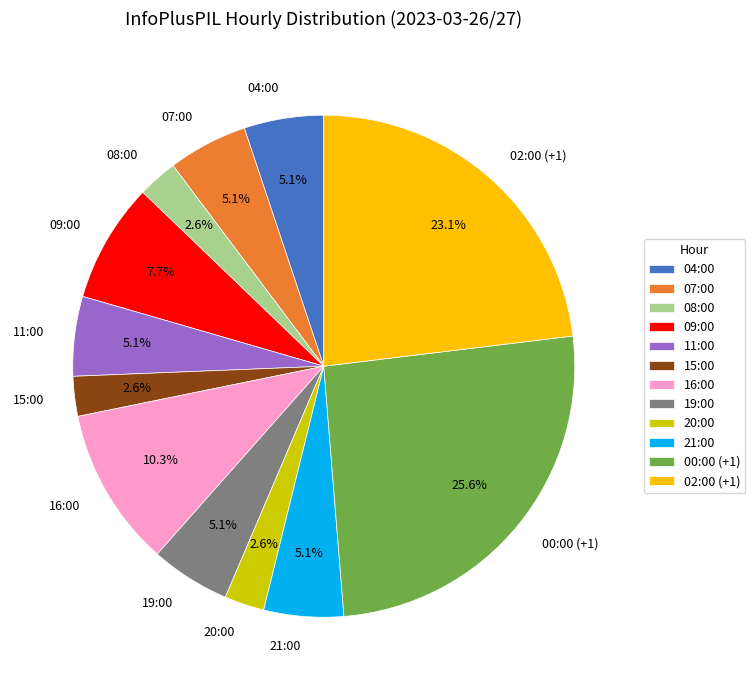

Which category has the biggest portion of the pie?

00:00 (+1)